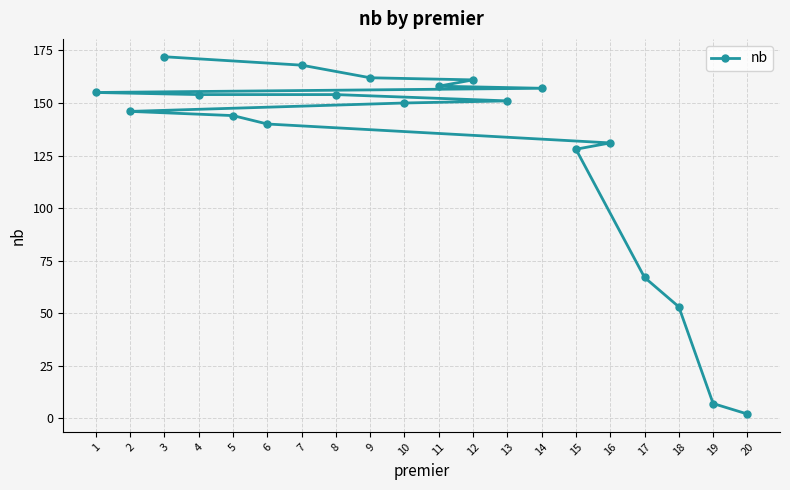

What is the ratio of the value at 14 to the value at 10?

1.0